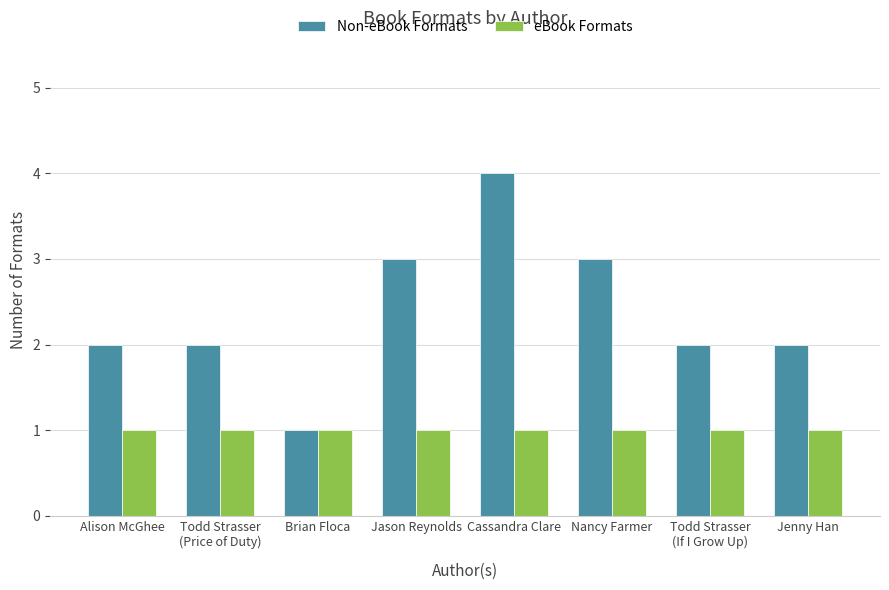

How many series are shown in this chart?

2